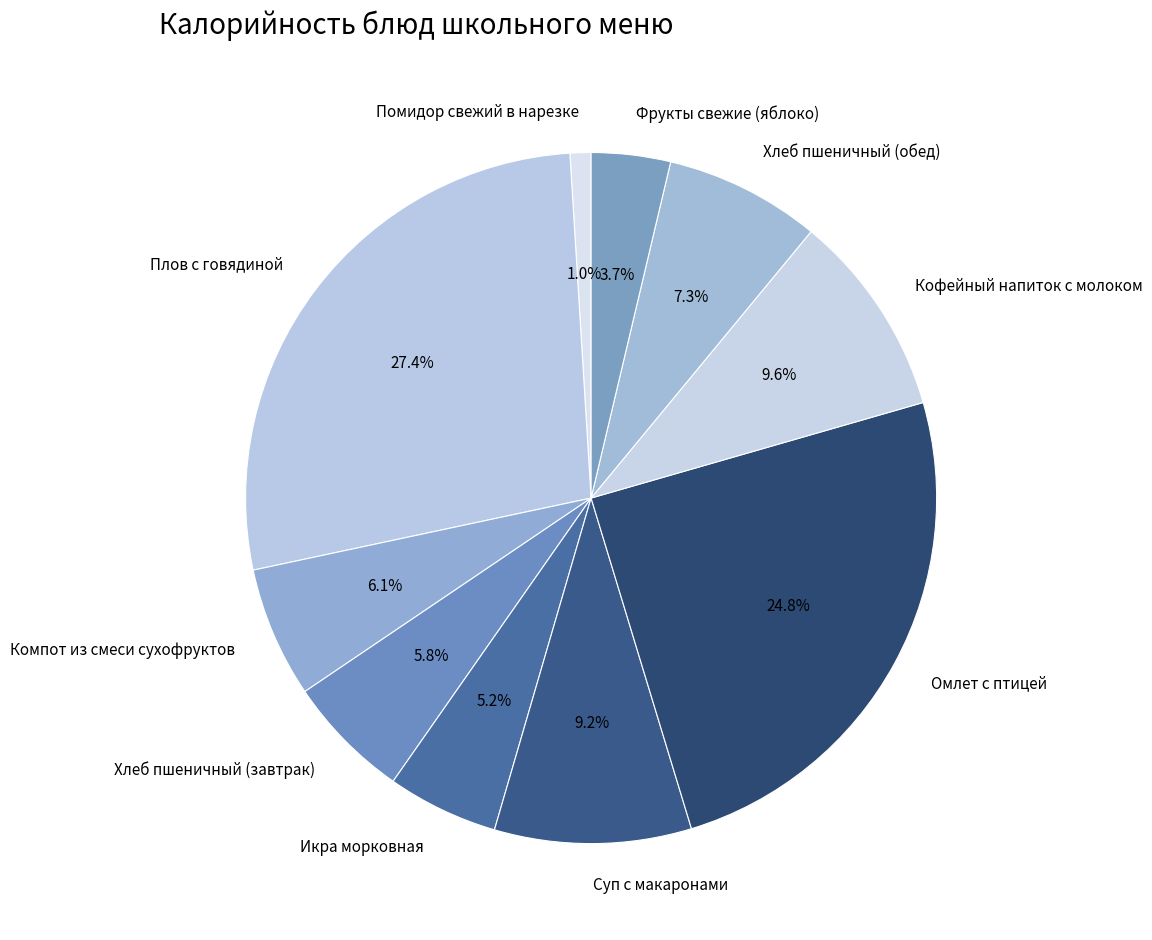

Does Суп с макаронами account for over 50% of the chart?

No